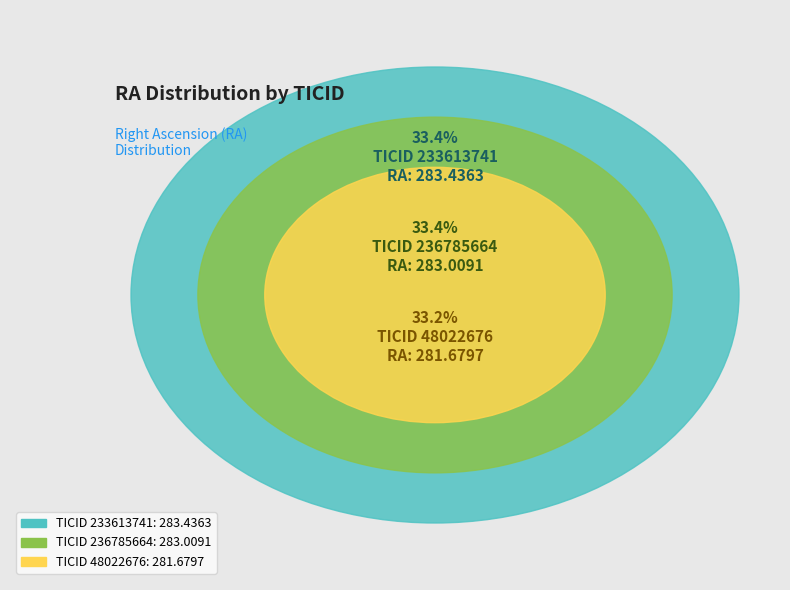

The 233613741 slice represents 33% of the pie. True or false?

True